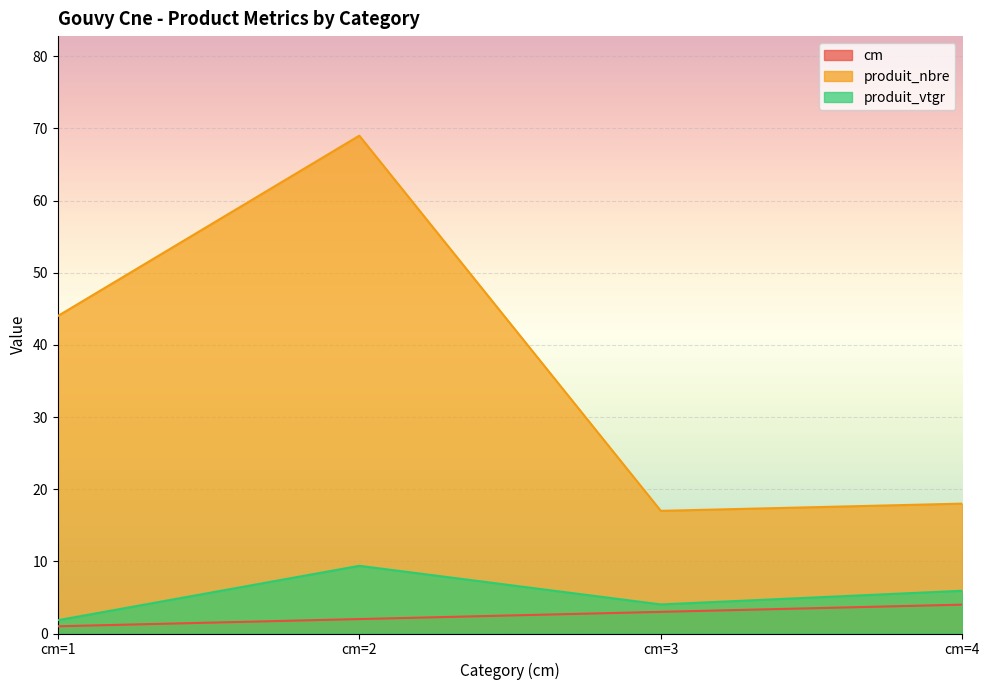

True or false: cm has a value of 2.0 at cm=2.

True